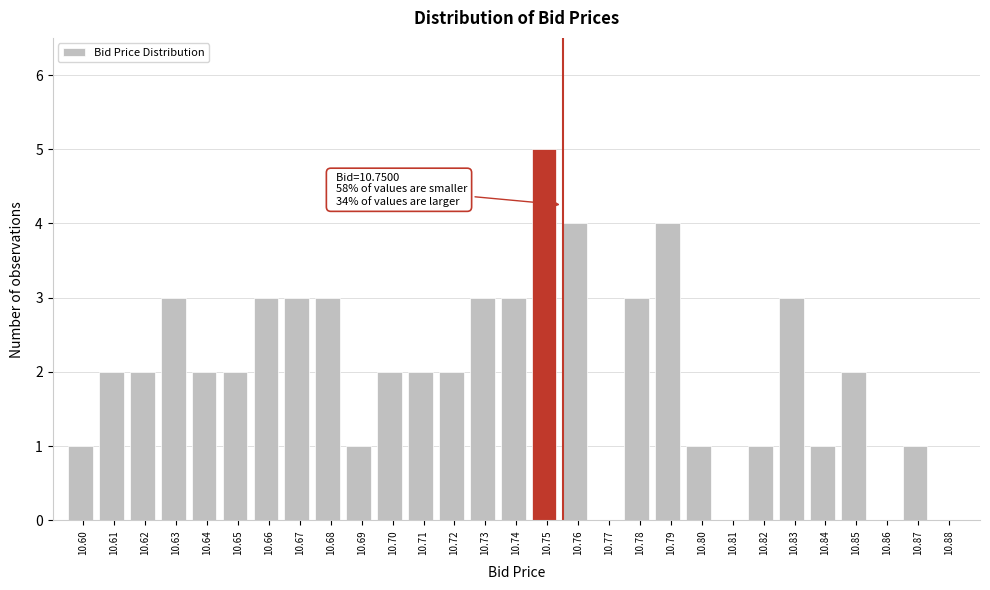

Which range on the x-axis has the tallest bar?

10.745 to 10.755